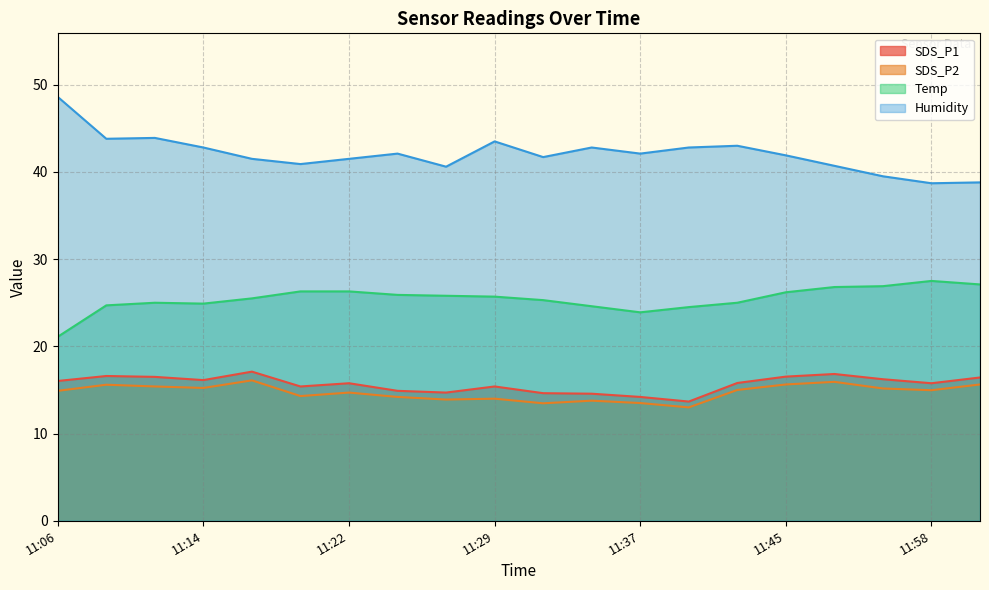

What is the label of the 13th point from the left?

11:37